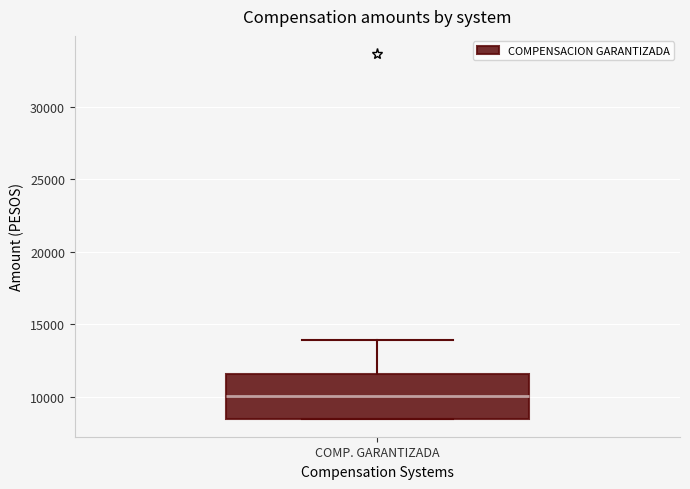

Read this box plot against the y-axis: the position of the median line, the range covered by the box, and the ends of both whiskers. The values are not printed on the chart, so give them approximately, as read against the axis.

median 10000, box 8500 to 11500, whiskers 8500 to 14000